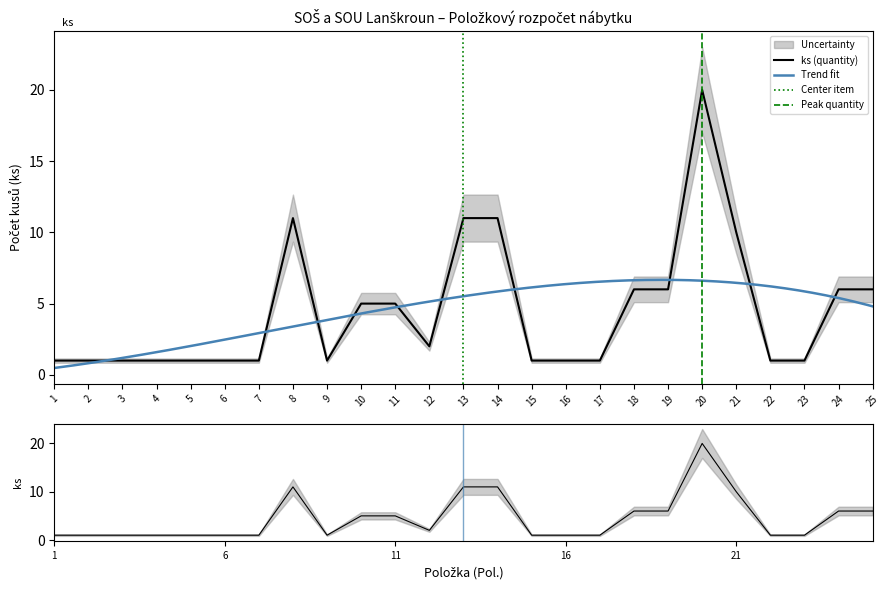

How many interior local valleys (lower than both neighbors) does the data have?

2